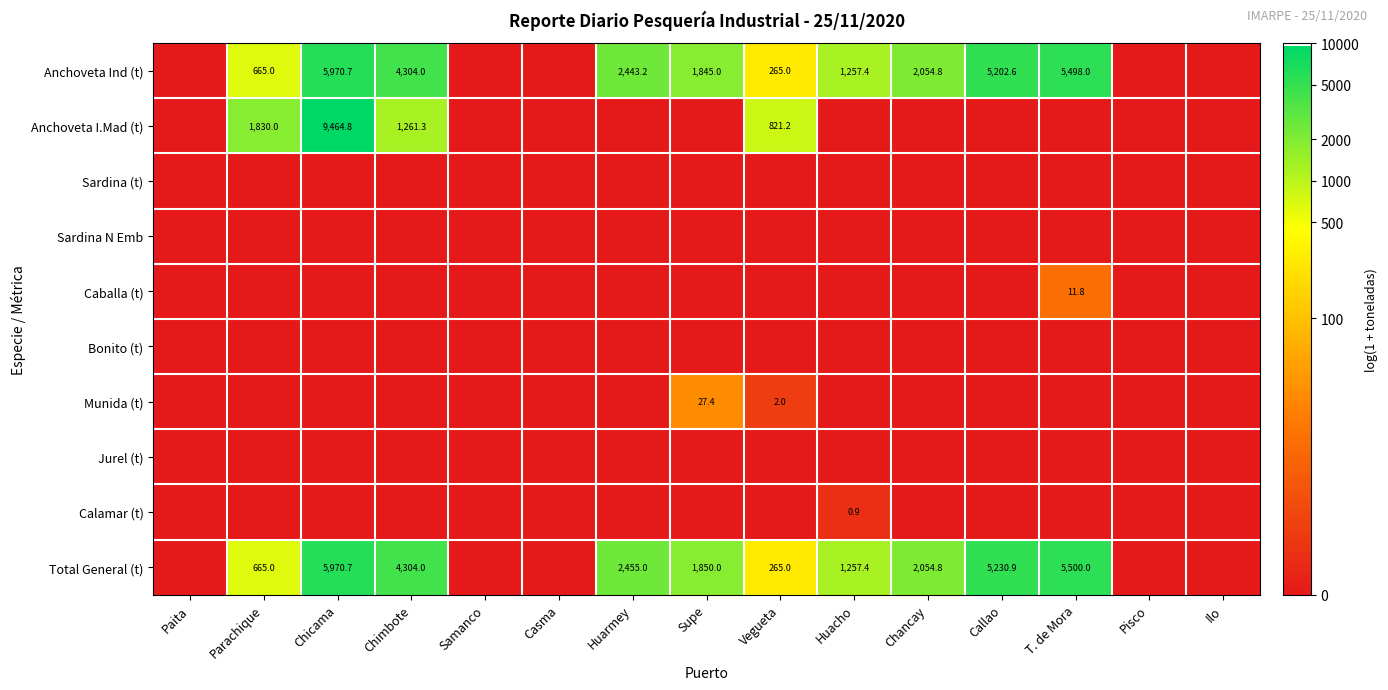

True or false: Calamar (t) has a value of 0.9 at Huacho.

True